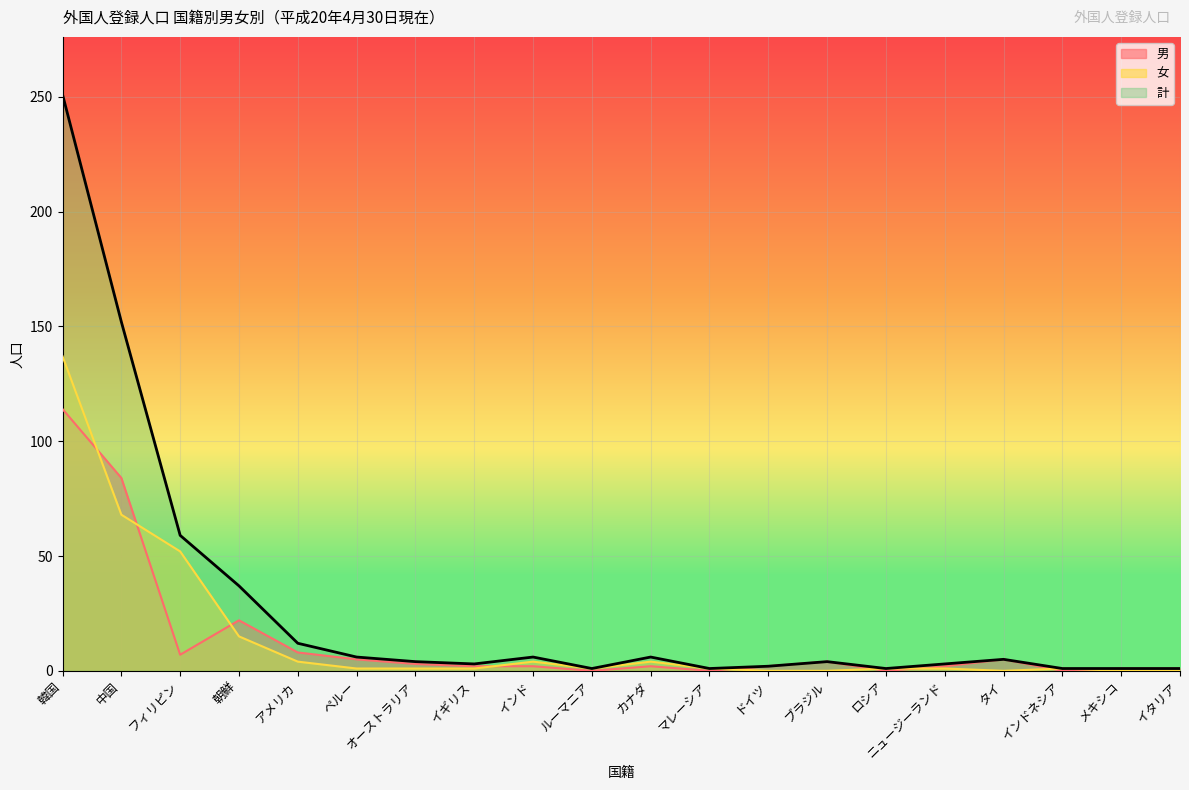

What is the sum of all 男 values?

264